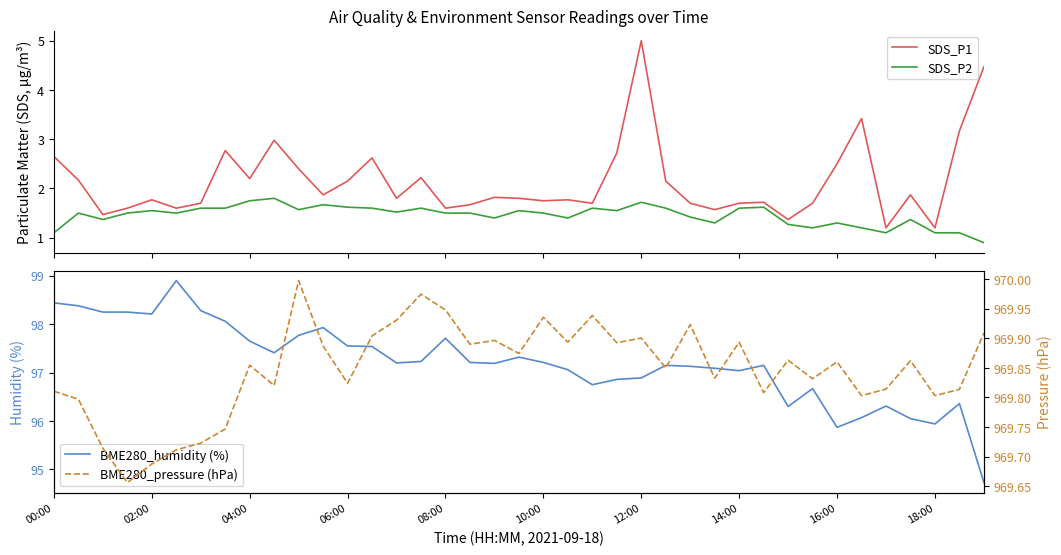

What is the lowest value of the SDS_P2 series?

0.9